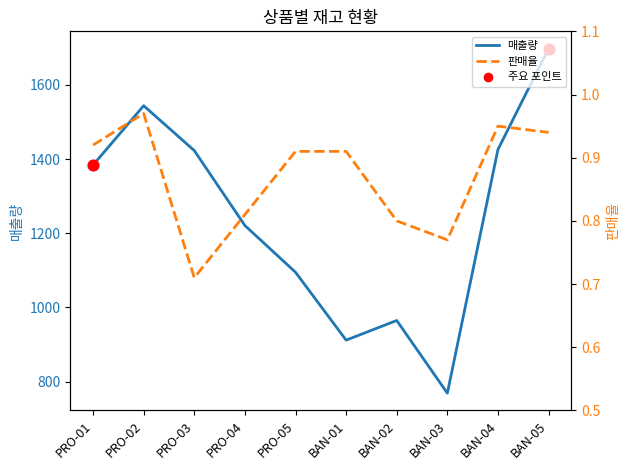

At how many categories does at least one series exceed 150?

10